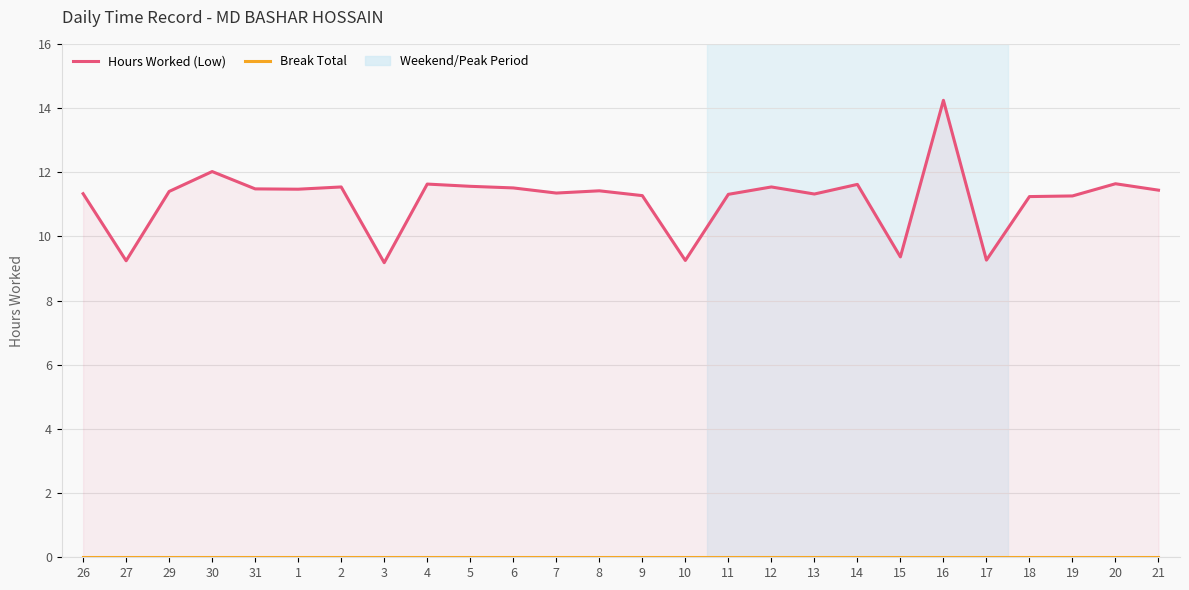

What is the label of the 3rd point from the right?

19